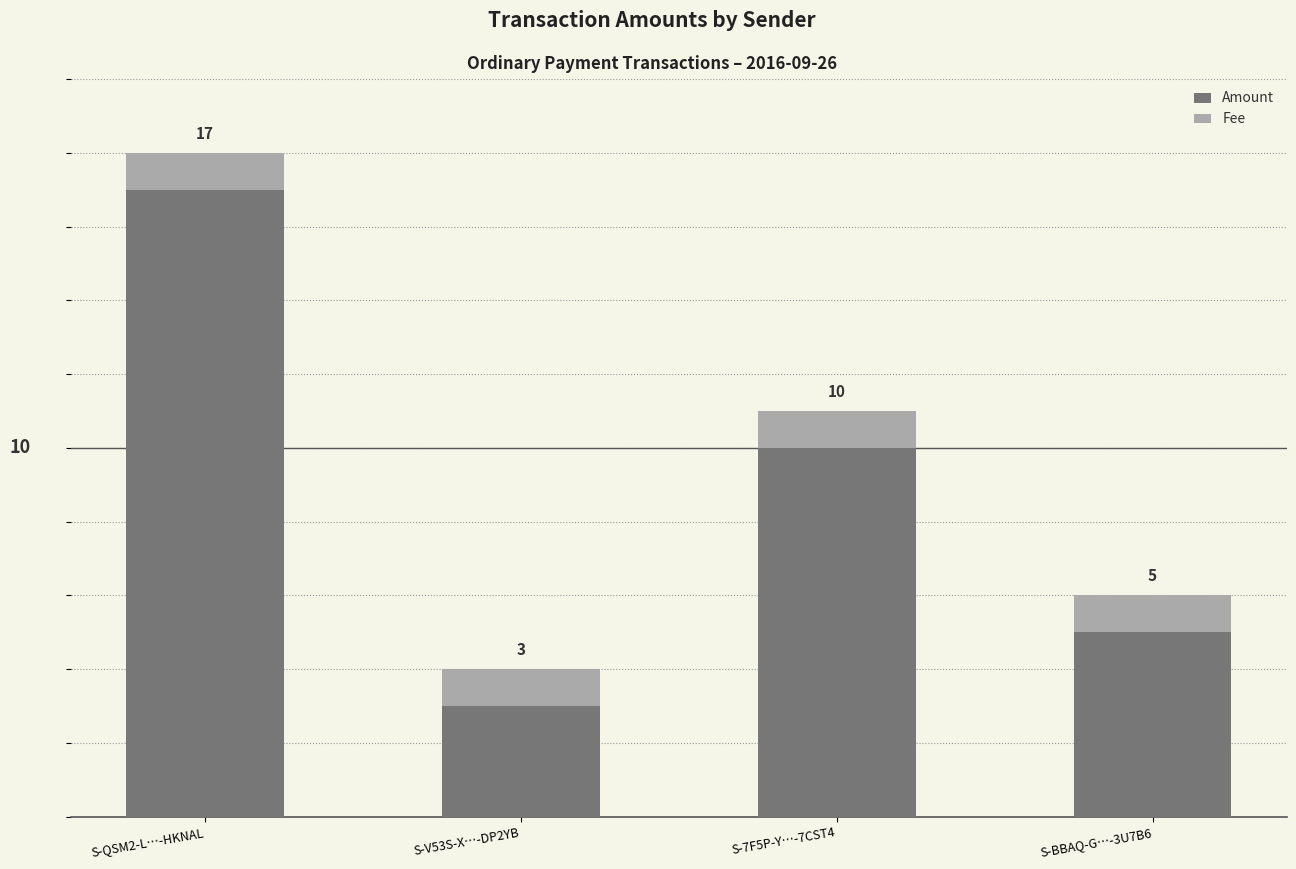

At which category is the sum across all series the highest?

S-QSM2-L…-HKNAL